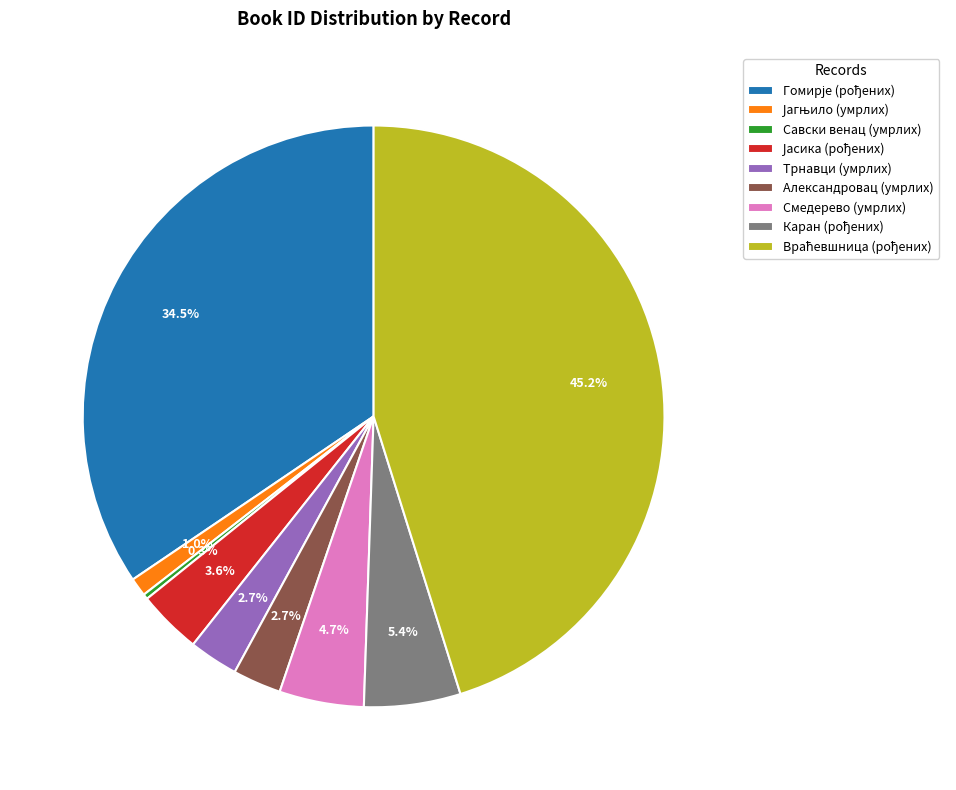

What is the smallest slice in the pie chart?

Савски венац (умрлих)